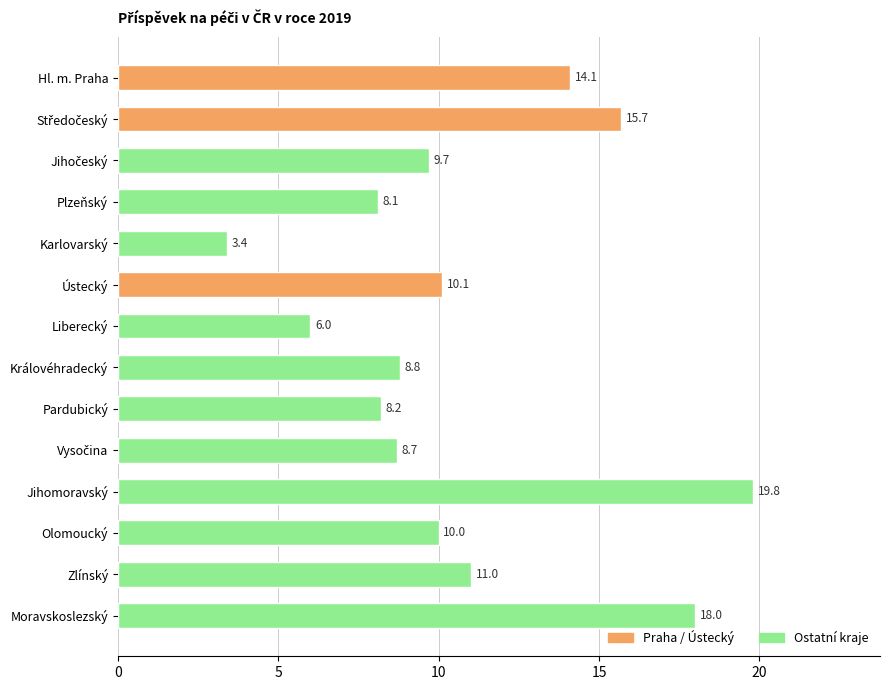

The chart shows a value of 2.3 at Pardubický. True or false?

False